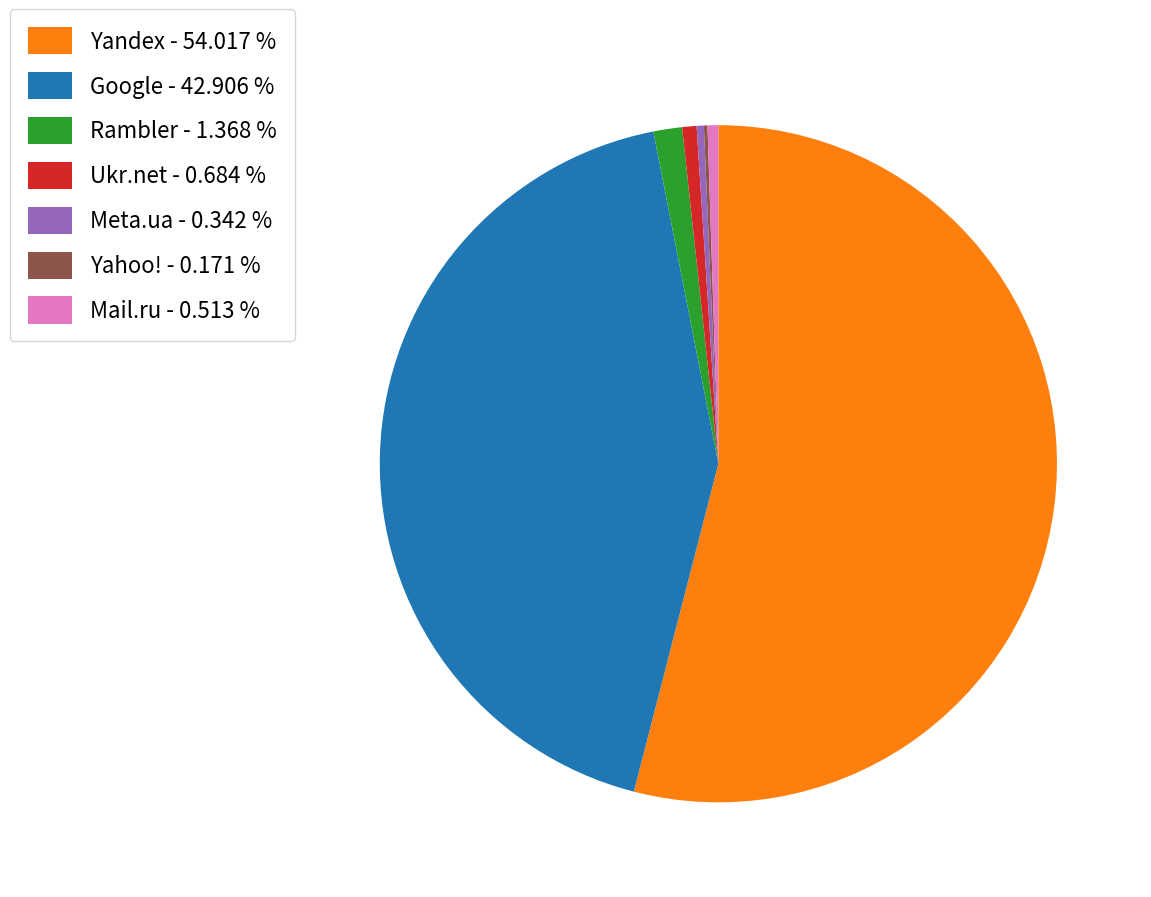

Do Rambler - 1.368 % and Ukr.net - 0.684 % together represent more than half of the pie?

No